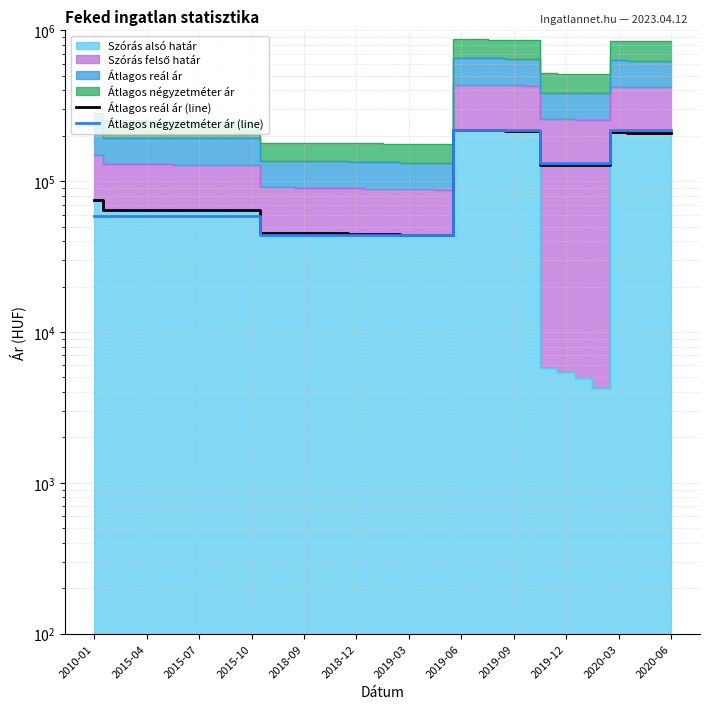

What is the maximum value for Átlagos reál ár (line)?

217886